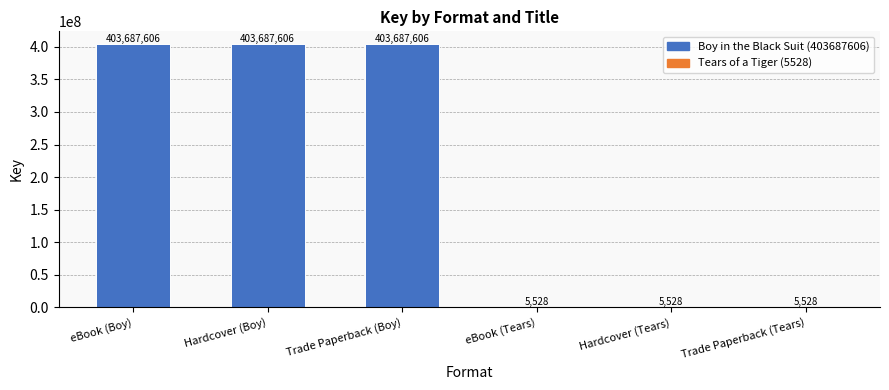

Reading left to right, what are all the values shown in this chart?

403687606	403687606	403687606	5528	5528	5528